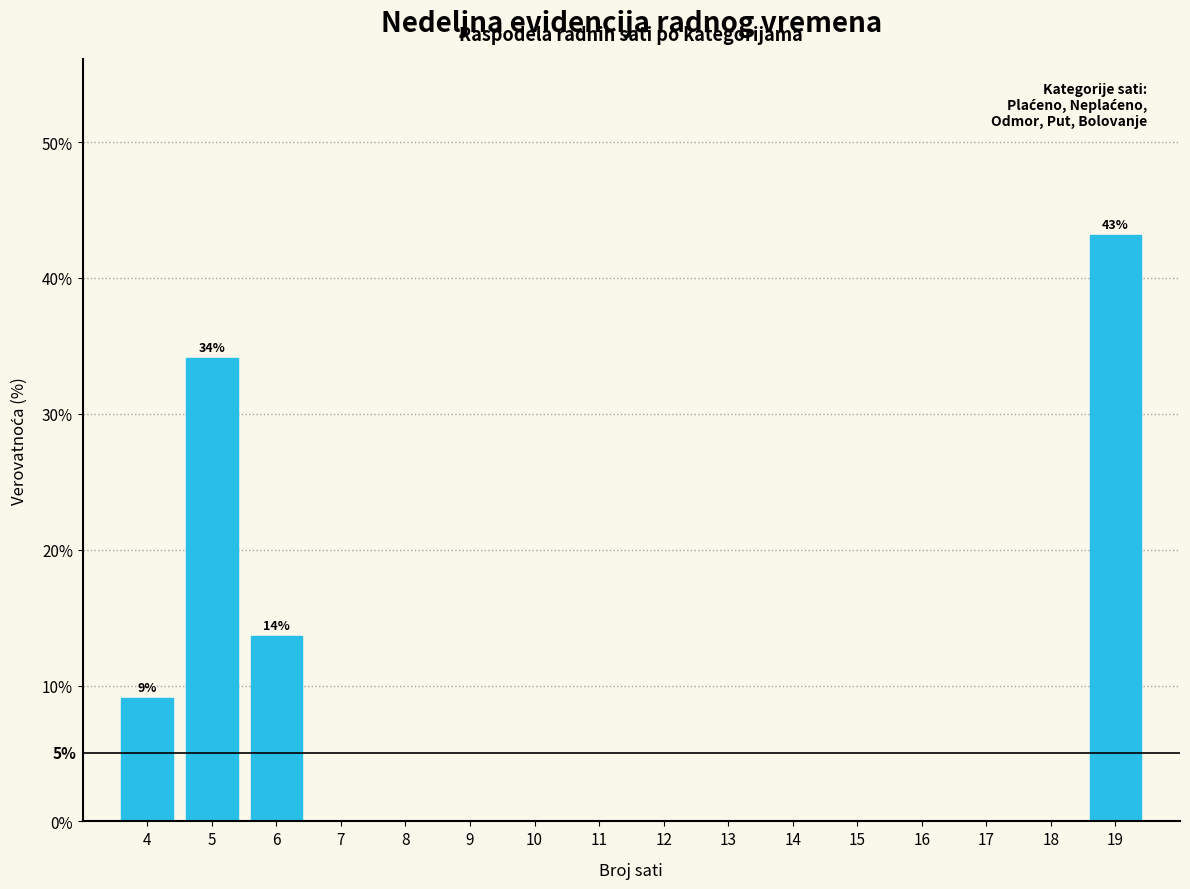

Over which range of the x-axis is the bar tallest?

18.5 to 19.5